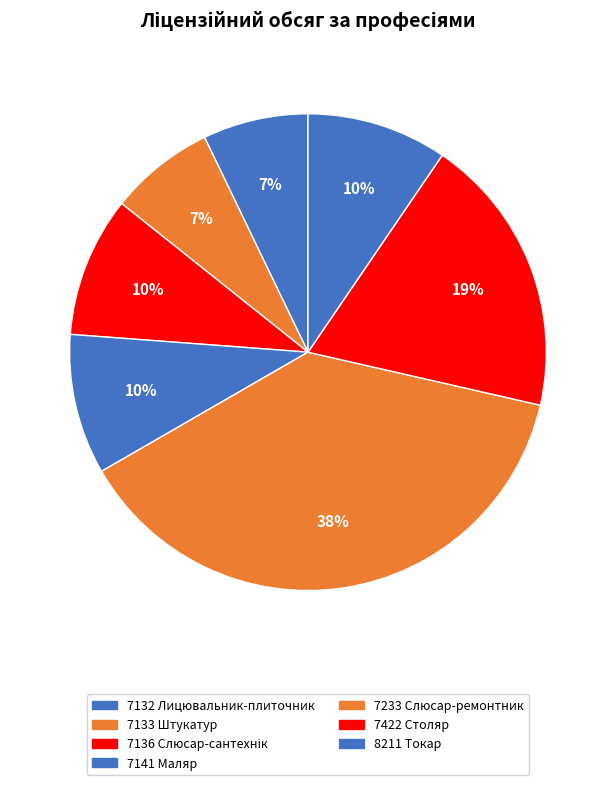

Is 7422 Столяр the majority of the pie?

No